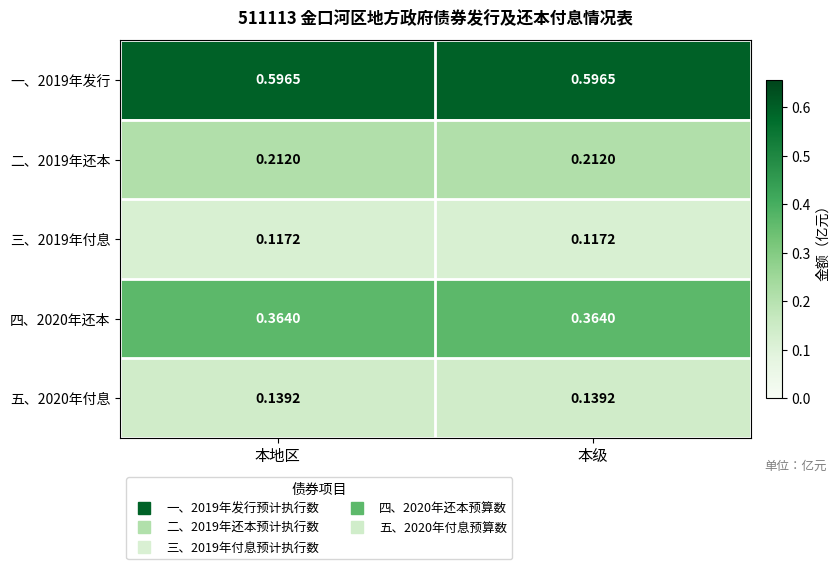

Is the value of 二、2019年还本 at 本级 greater than the value of 三、2019年付息 at 本级?

Yes